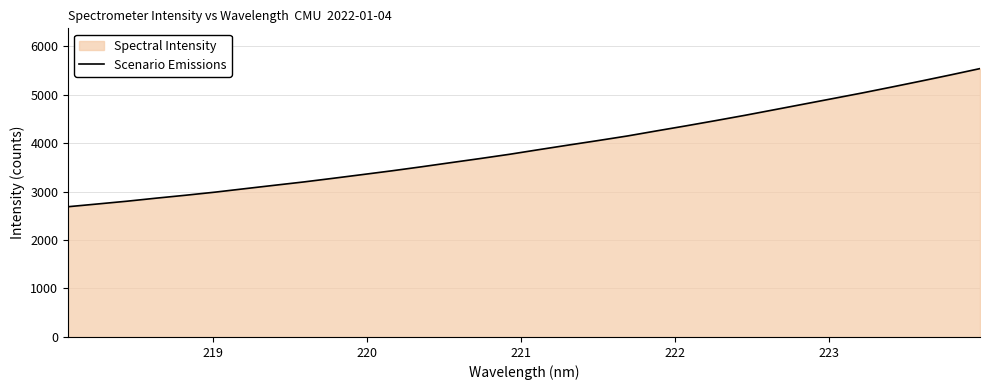

Count the number of values greater than 3864.

16